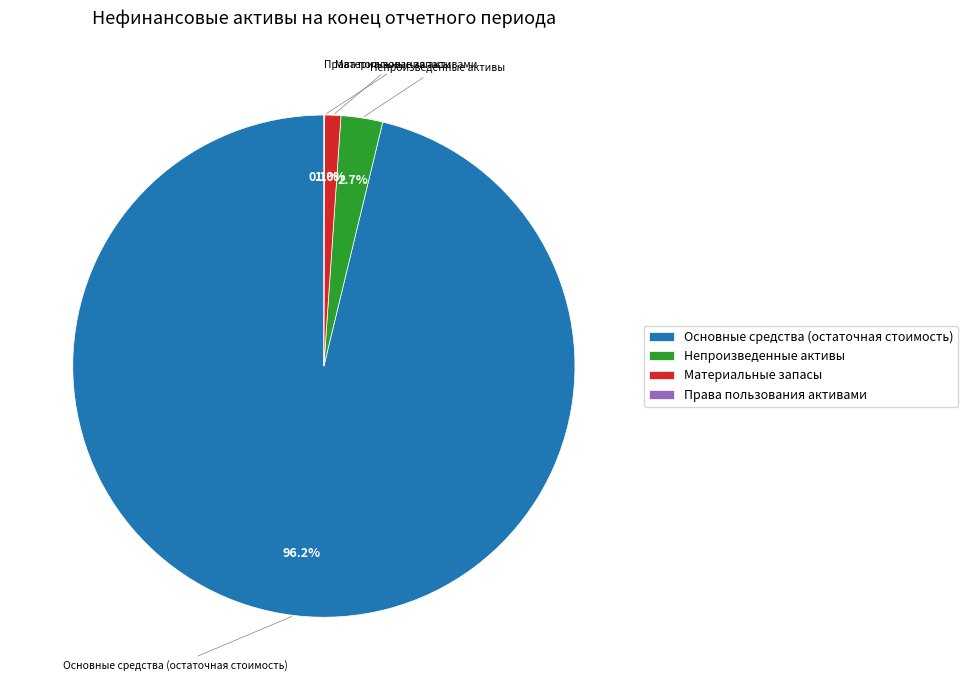

What percentage do Непроизведенные активы and Основные средства (остаточная стоимость) together represent?

98.9%